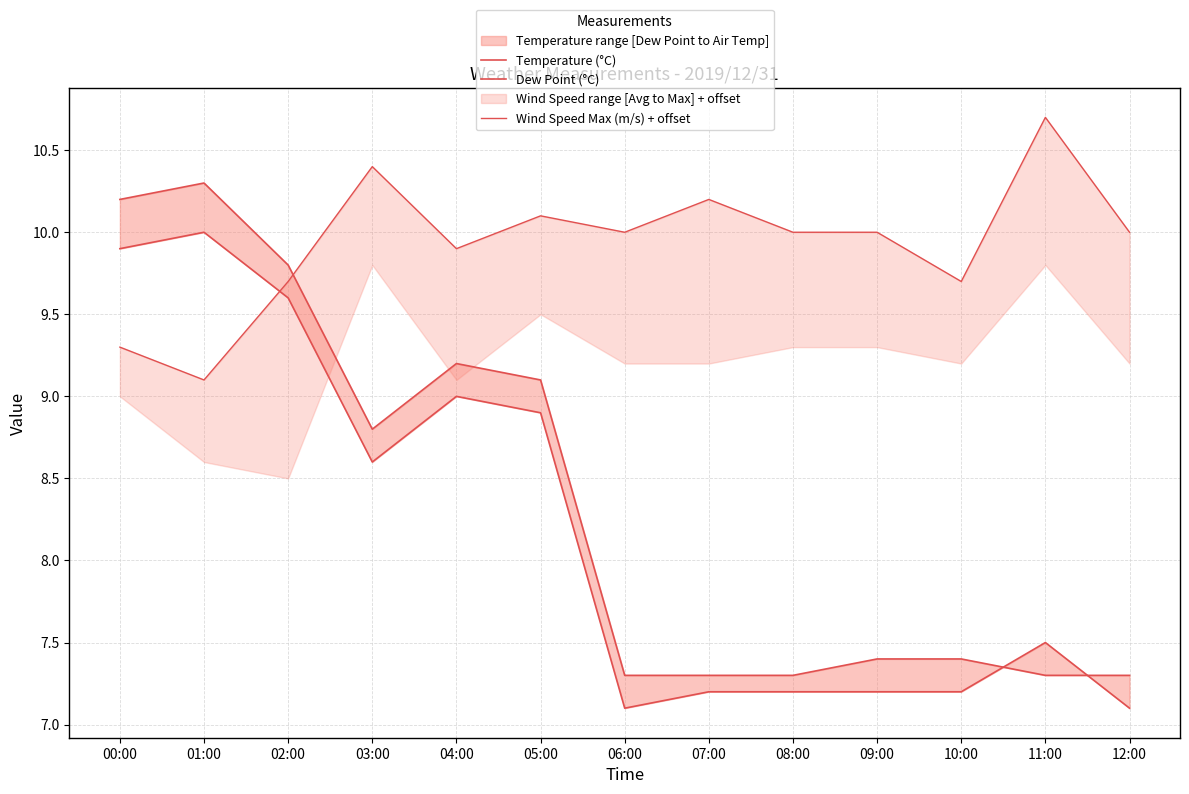

True or false: Dew Point (°C) has more than 2 points higher than both neighbors.

True